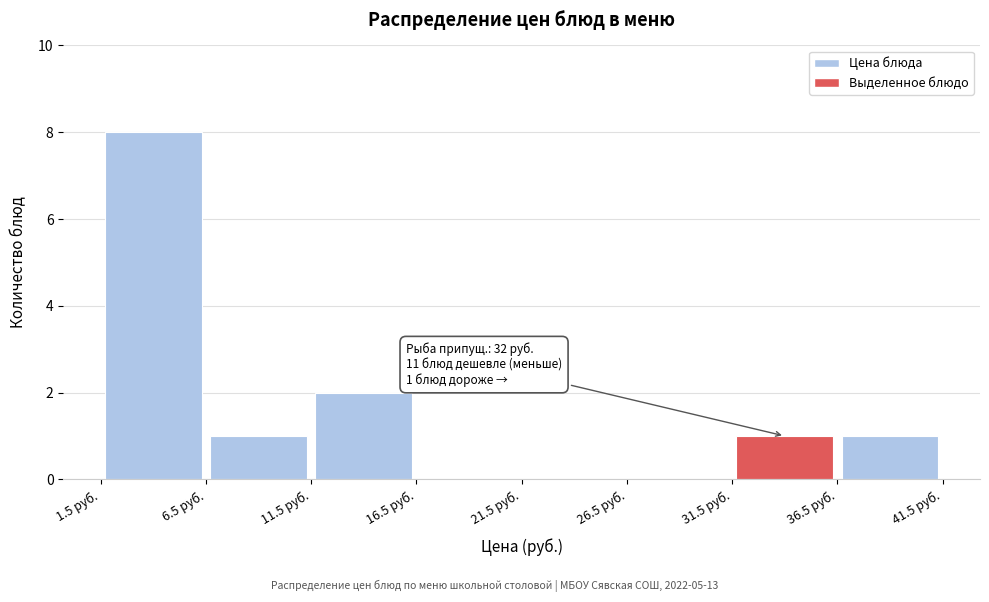

Which range on the x-axis has the tallest bar?

1.5 to 6.5